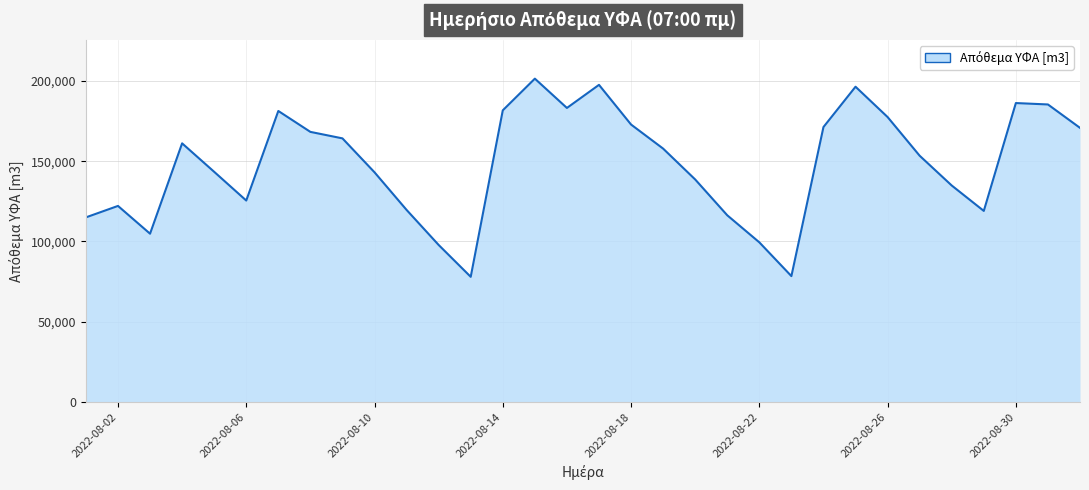

What is the maximum value shown in the chart?

201403.6